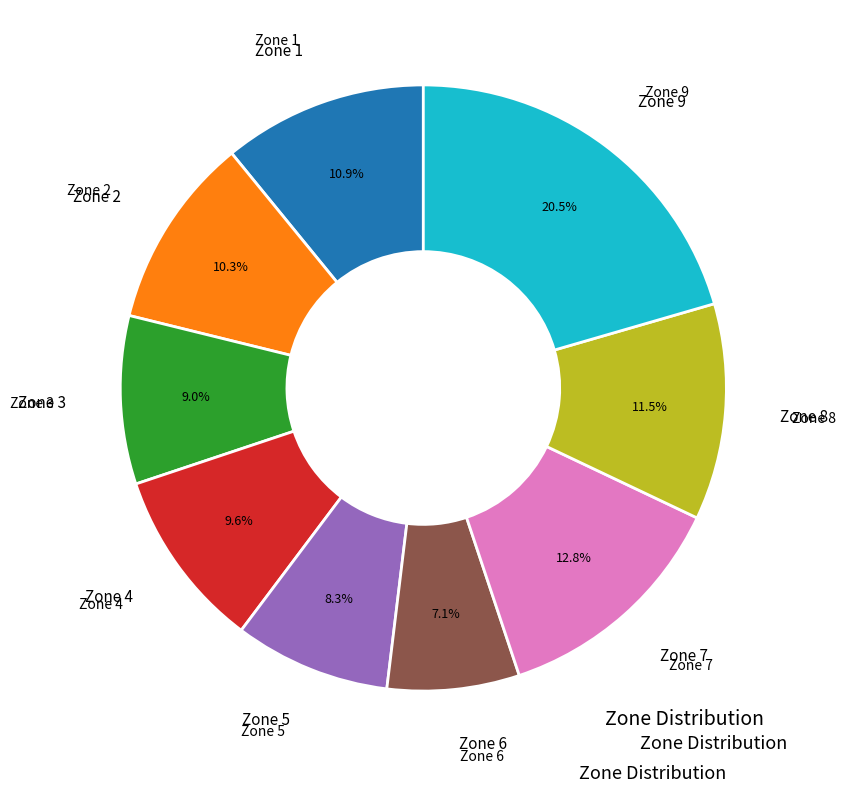

Is there a majority slice in this chart?

No